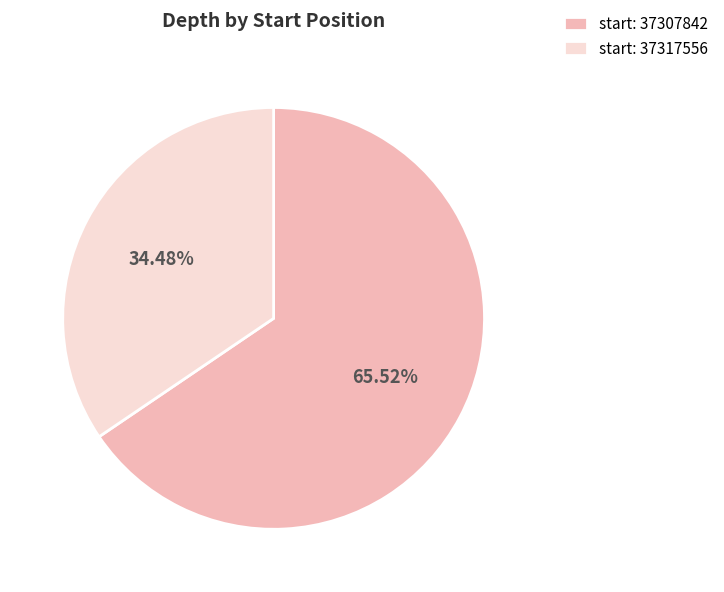

Combined, do start: 37307842 and start: 37317556 account for over 50%?

Yes